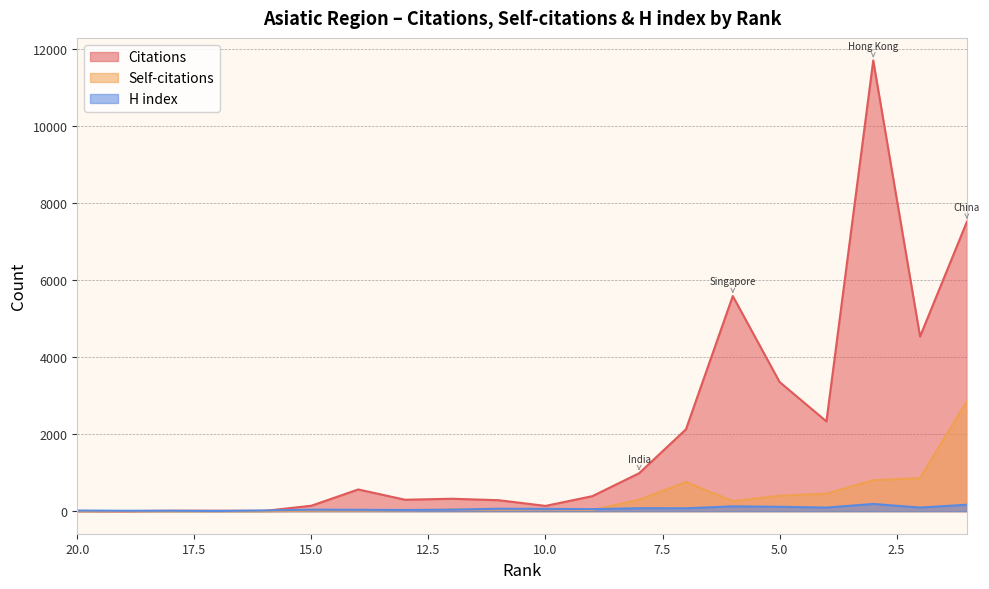

What is the total value across all series at 10?

246